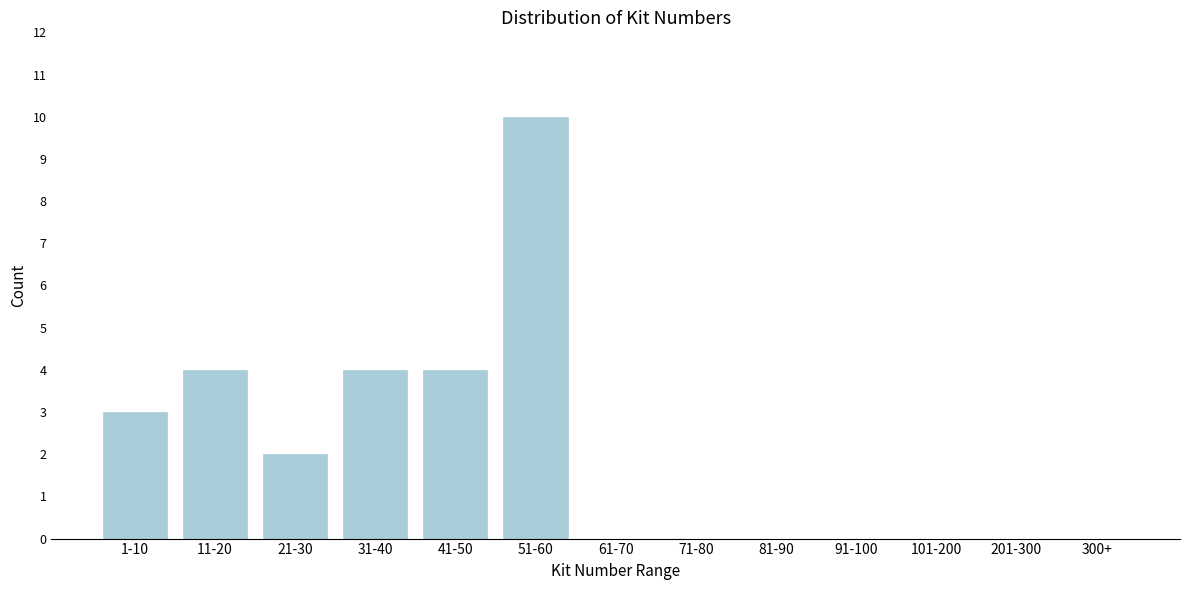

Reading right to left, transcribe all the data shown in this chart.

300+=0	201-300=0	101-200=0	91-100=0	81-90=0	71-80=0	61-70=0	51-60=10	41-50=4	31-40=4	21-30=2	11-20=4	1-10=3